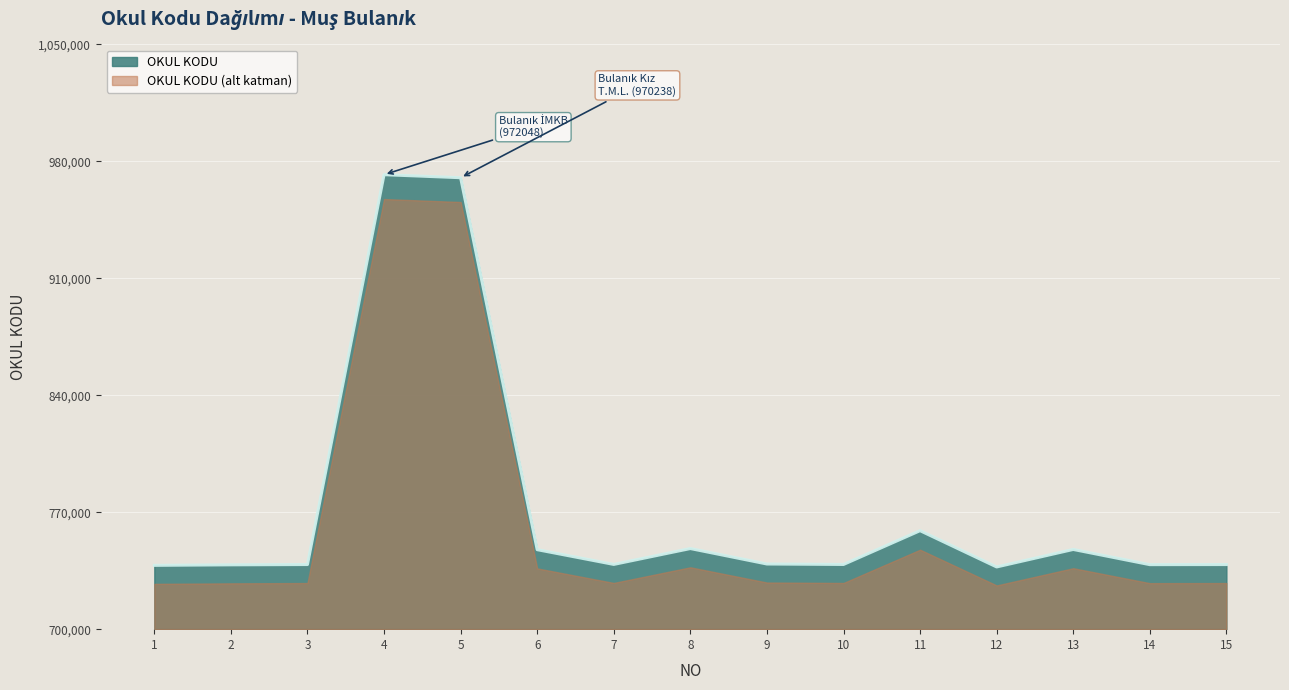

How many interior local peaks (higher than both neighbors) does the data have?

4